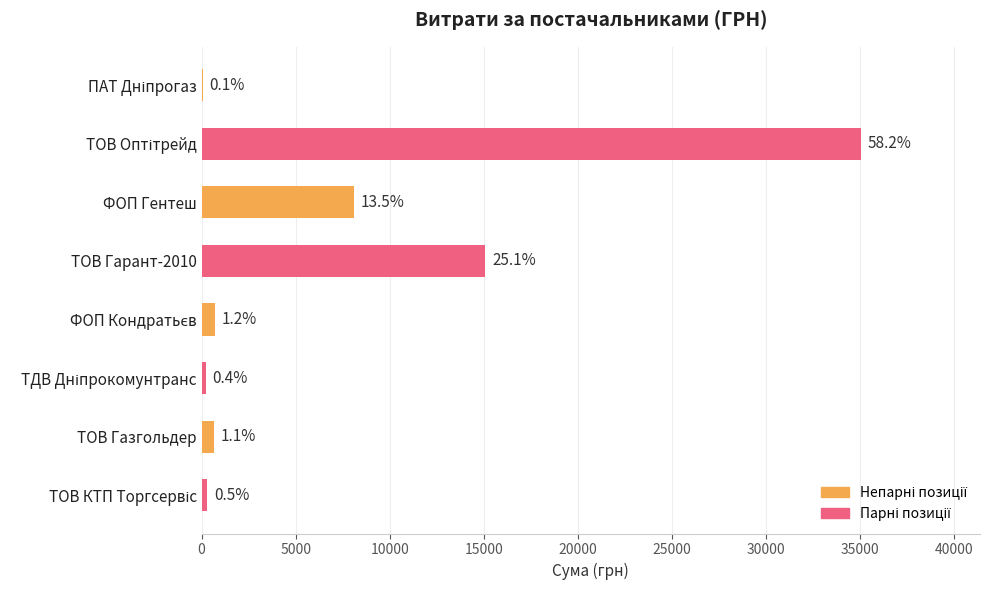

What is the difference between the maximum and second lowest values?

34856.4